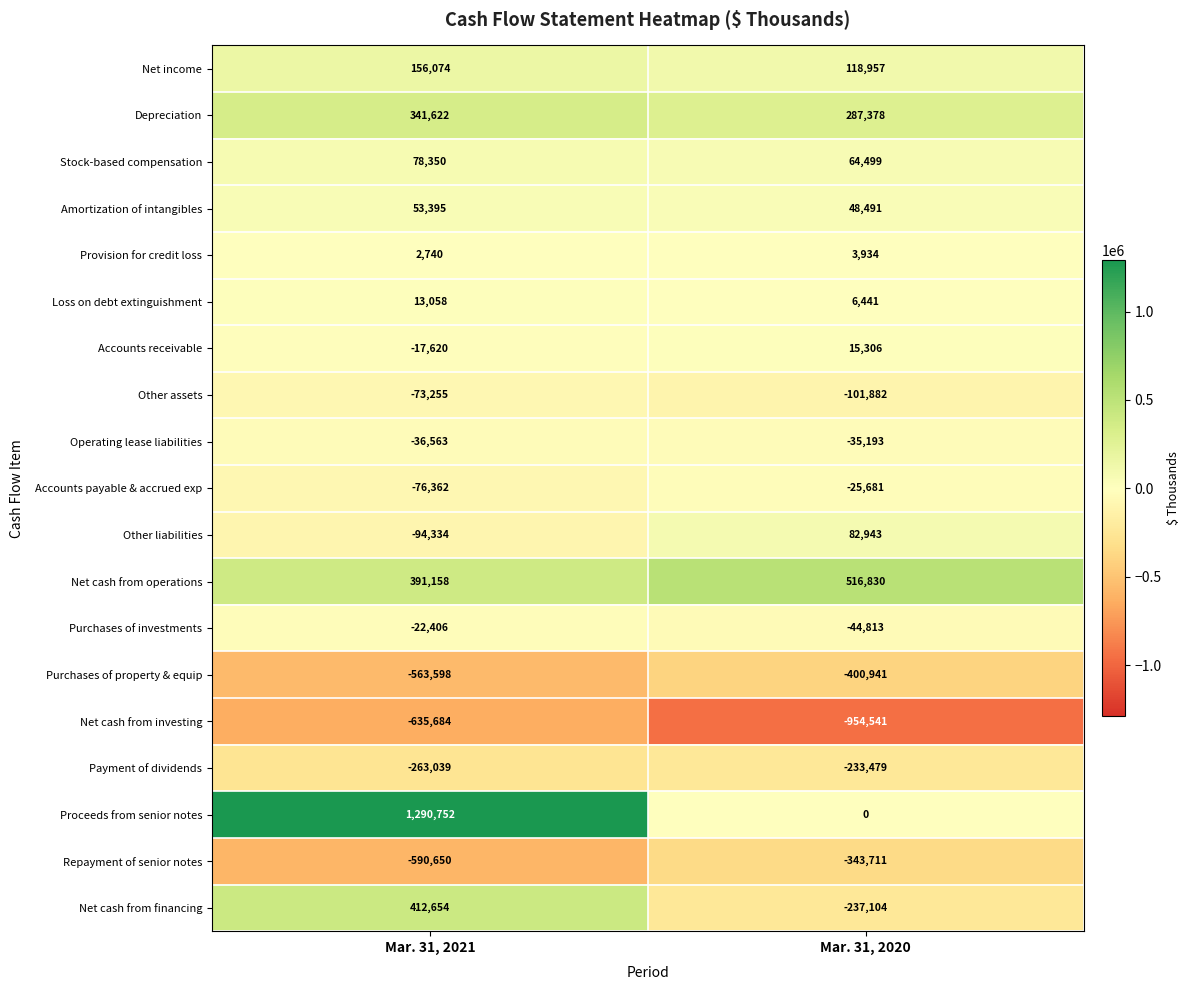

At which label is Stock-based compensation closest to 71424?

Mar. 31, 2020